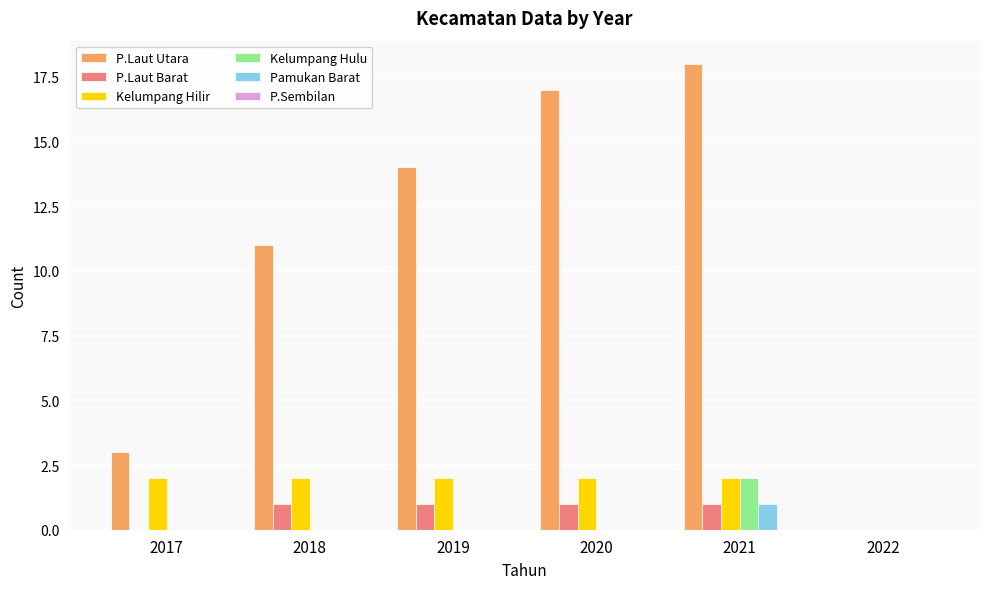

What is the total value across all series at 2020?

20